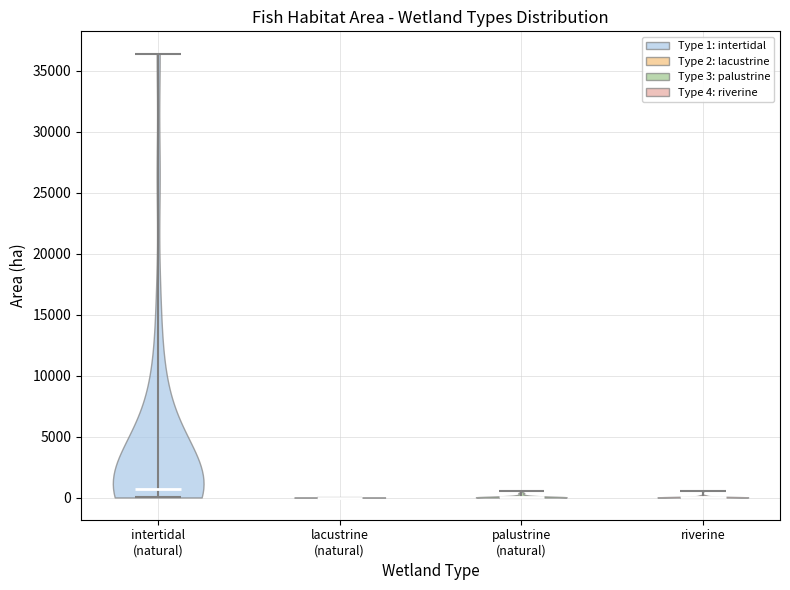

Reading left to right, read every violin against the y-axis: where its median line is, and the lowest and highest points it reaches. The values are not printed on the chart, so give them approximately, as read against the axis.

intertidal (natural): median line 500, lowest point 0, highest point 36500
lacustrine (natural): median line 0, lowest point 0, highest point 0
palustrine (natural): median line 0, lowest point 0, highest point 500
riverine: median line 0, lowest point 0, highest point 500